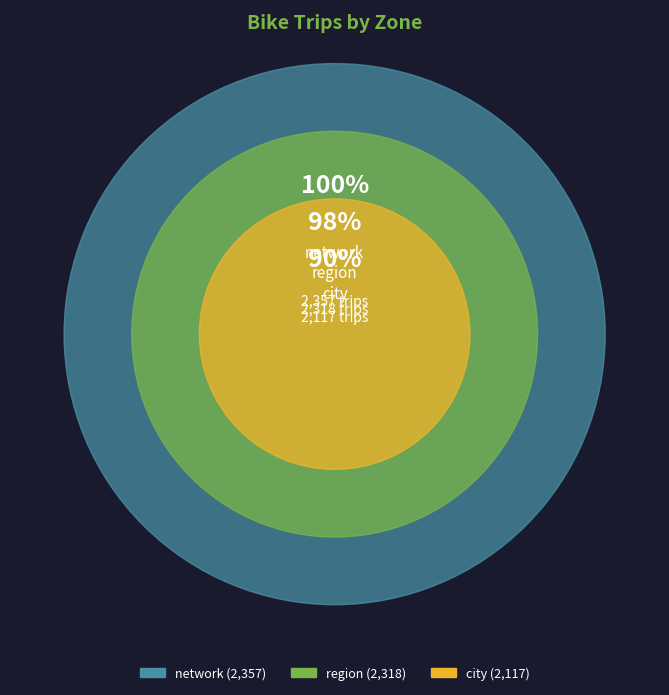

To the nearest percent, what is the average slice percentage?

33%